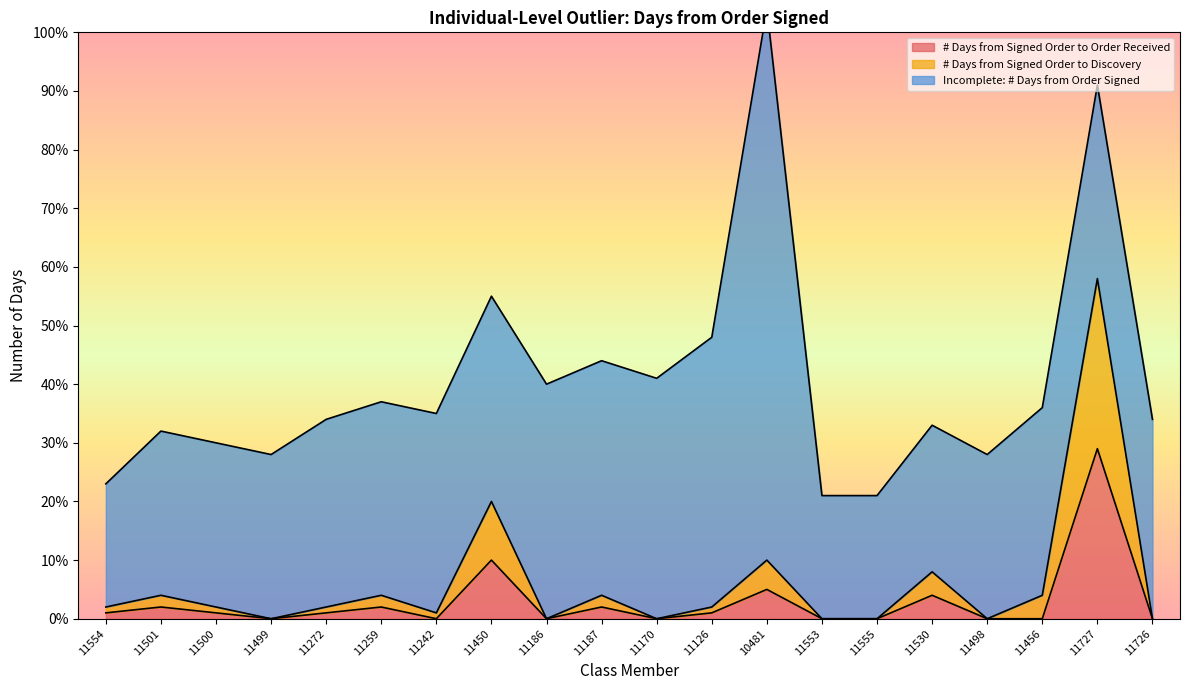

True or false: # Days from Signed Order to Order Received has a value of -17 at 11498.

False